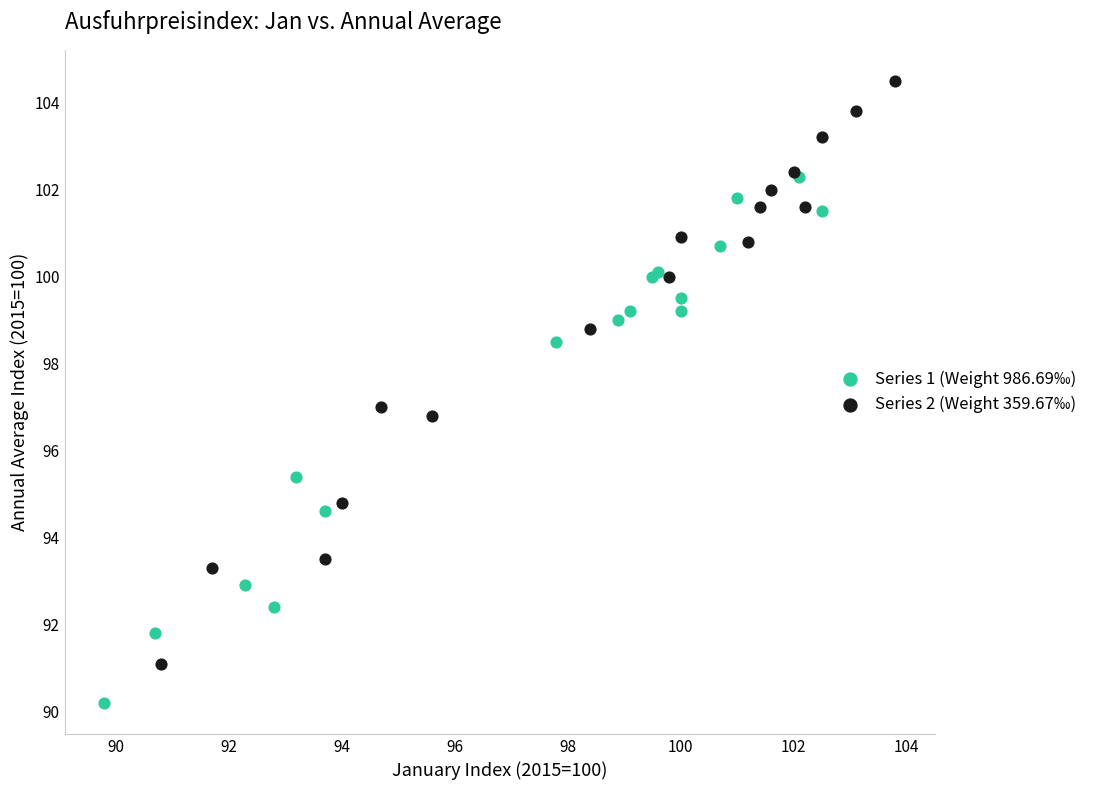

Which series has the largest Y range (max minus min)?

Series 2 (Weight 359.67‰)